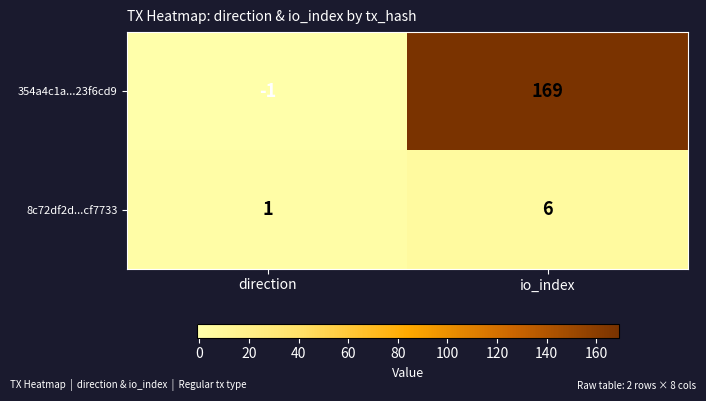

Reading right to left, transcribe all the data shown in this chart.

354a4c1a...23f6cd9: io_index=169	direction=-1
8c72df2d...cf7733: io_index=6	direction=1